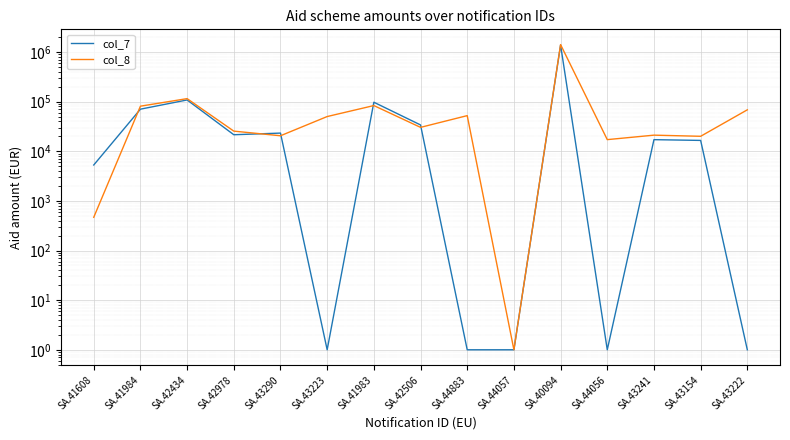

What is the value of the col_8 point at the 15th from the left?

68319.1